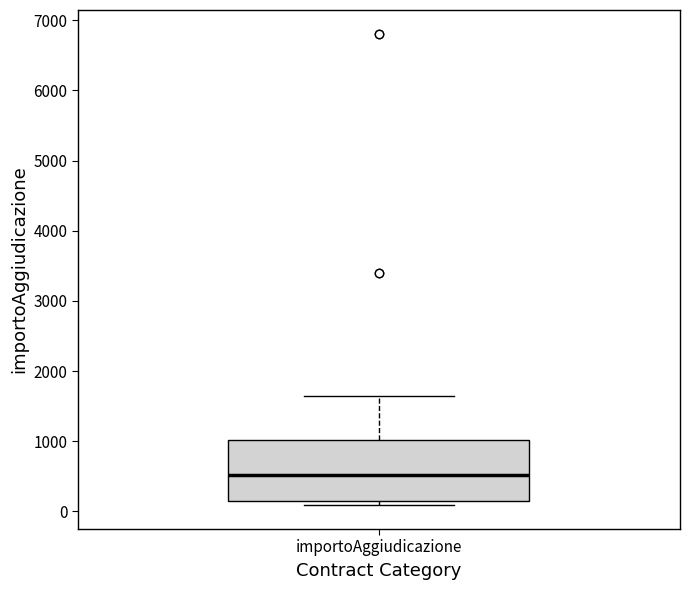

Transcribe this box plot: give where the median line is, the range the box spans, and where the two whiskers end, as read against the y-axis. The values are not printed on the chart, so give them approximately, as read against the axis.

median 500, box 100 to 1000, whiskers 100 (just below the box's lower edge) to 1700